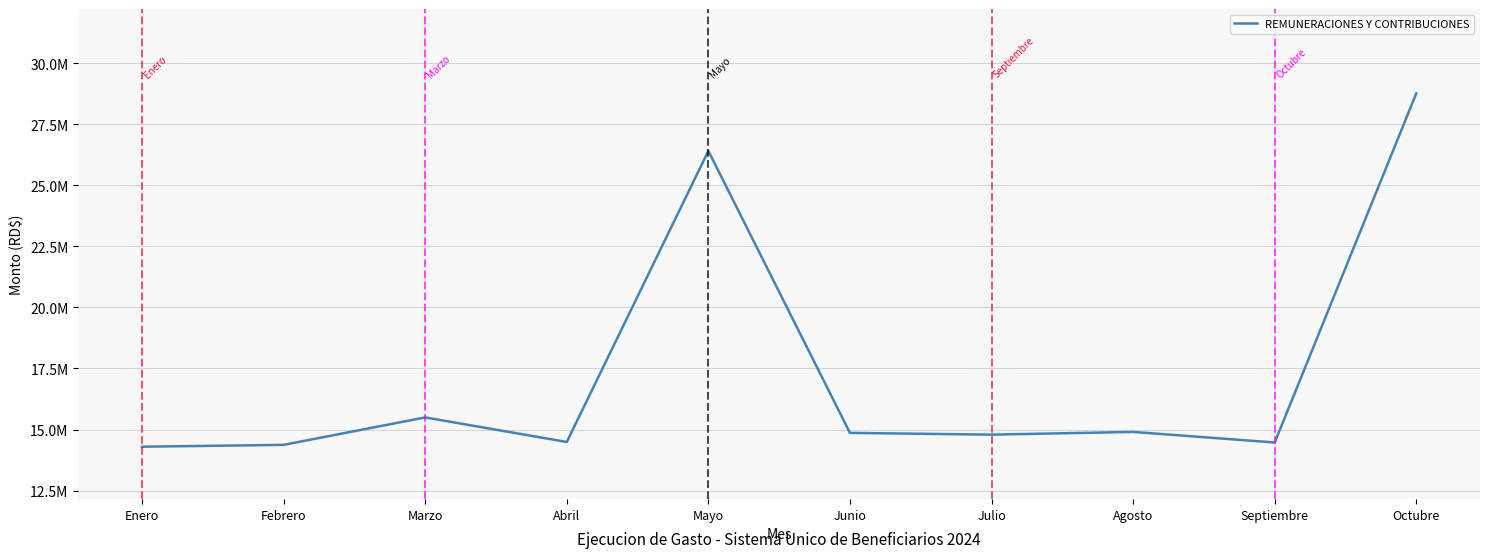

Does the chart have visible grid lines?

Yes